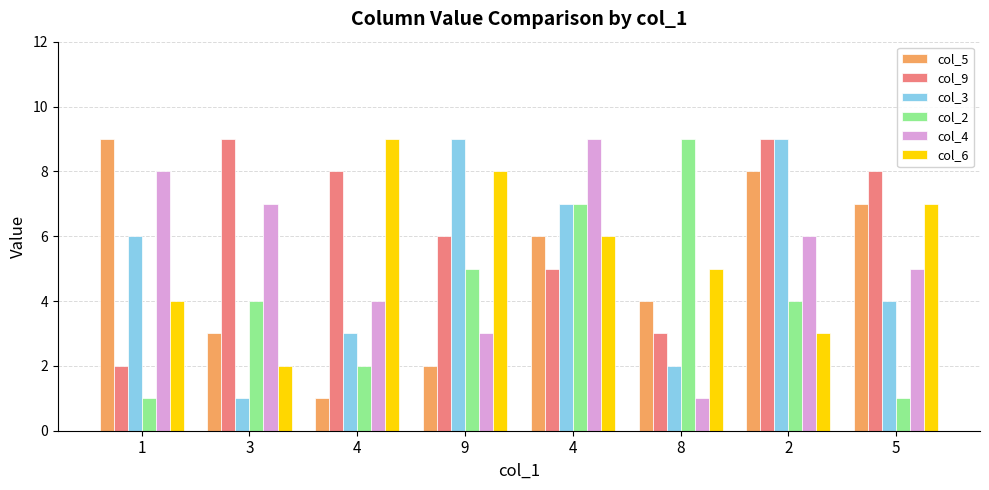

How many values in the col_3 series are below 6?

4